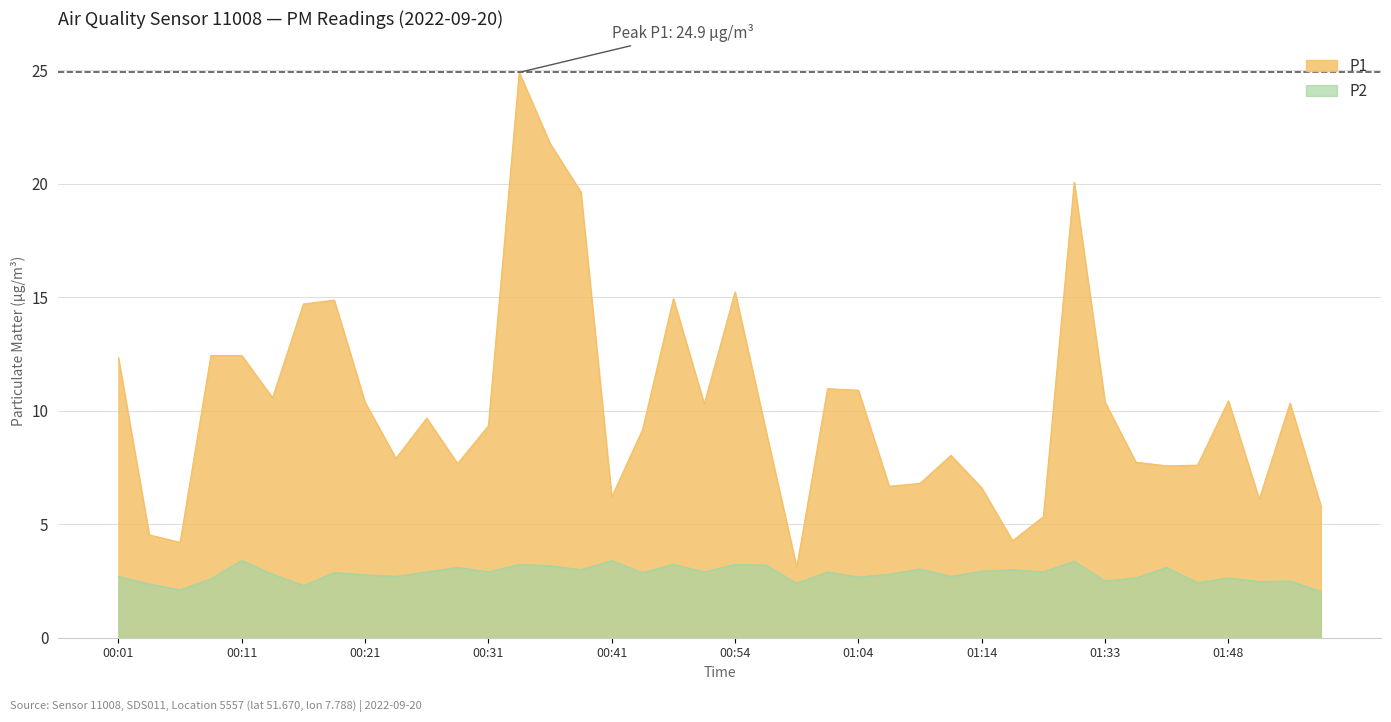

What is the label of the 35th point from the right?

00:13